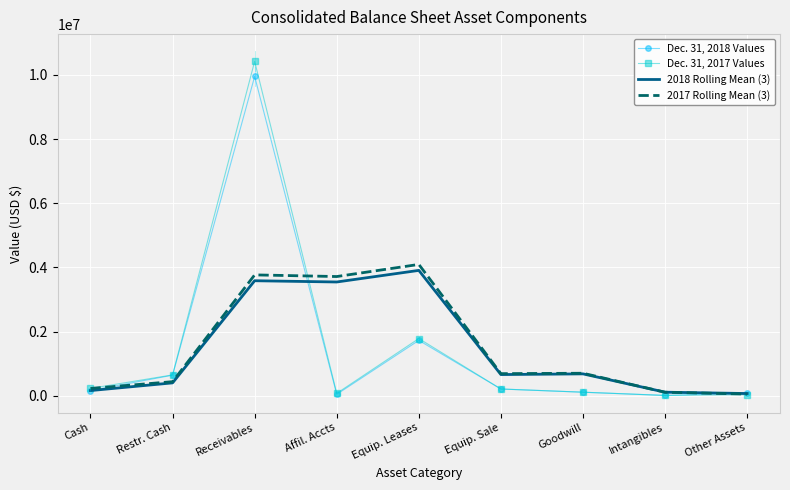

The Dec. 31, 2018 Values series shows 6305808.1 at Receivables. True or false?

False